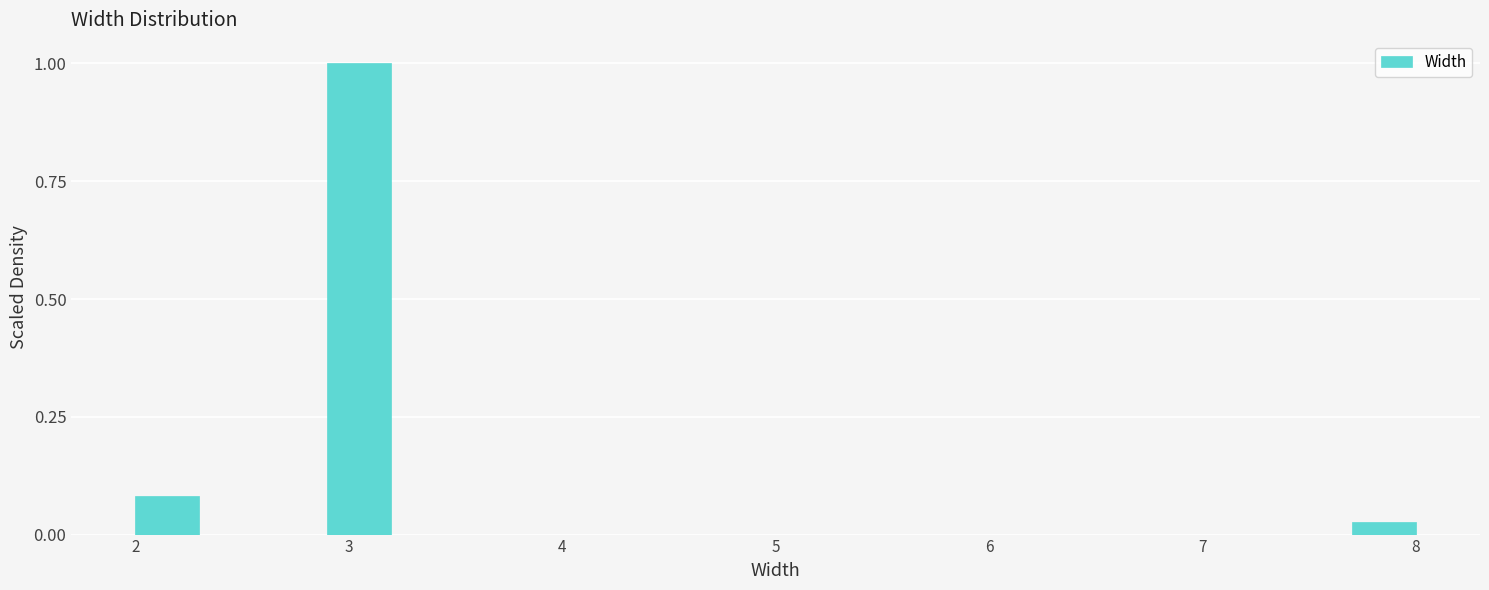

Around what value on the x-axis is the tallest bar? Give the approximate position of its centre, as read against the axis.

3.1